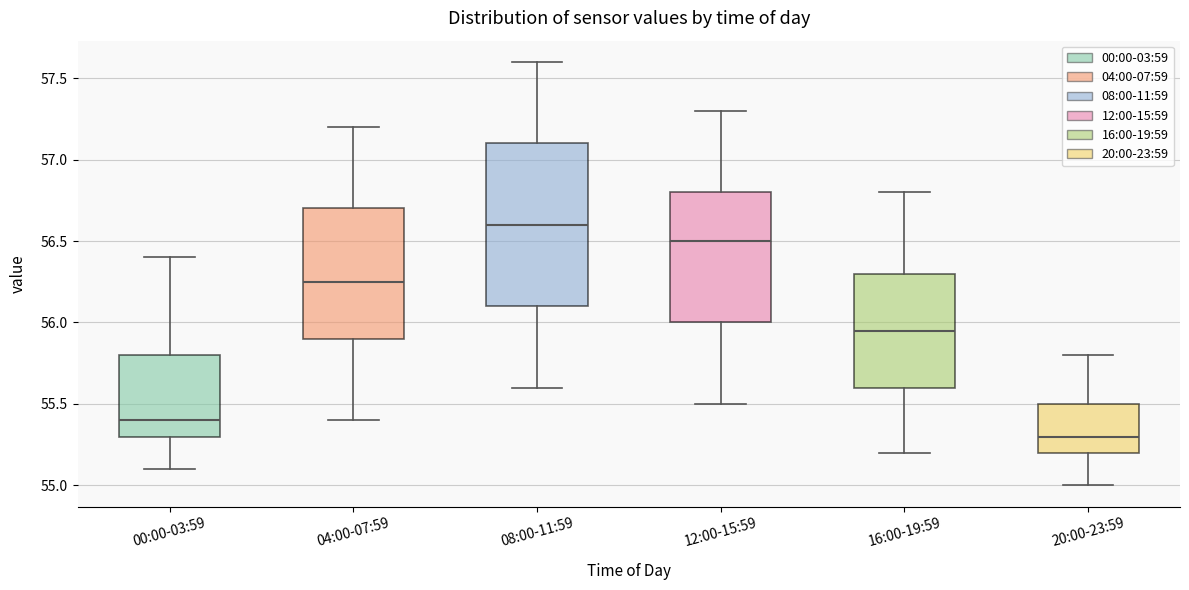

Which box is the tallest, from its lower edge to its upper edge?

08:00-11:59